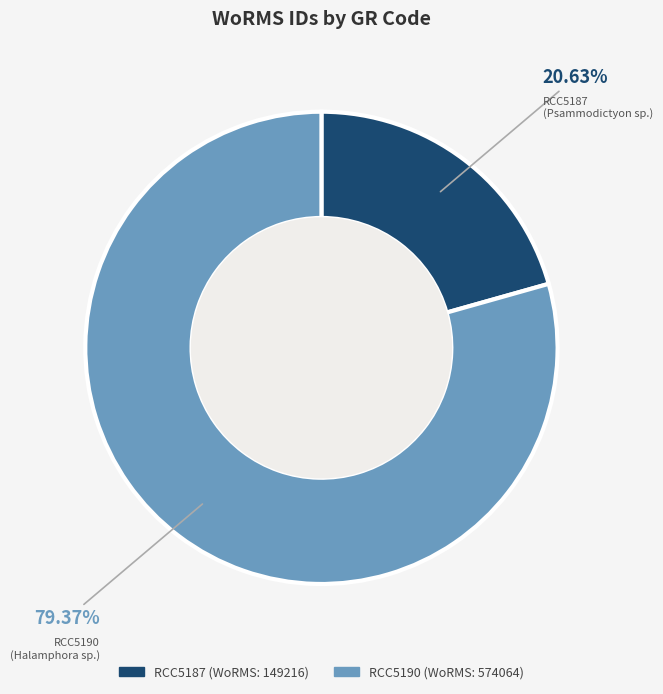

What is the ratio of the value at RCC5187 to the value at RCC5190?

0.3